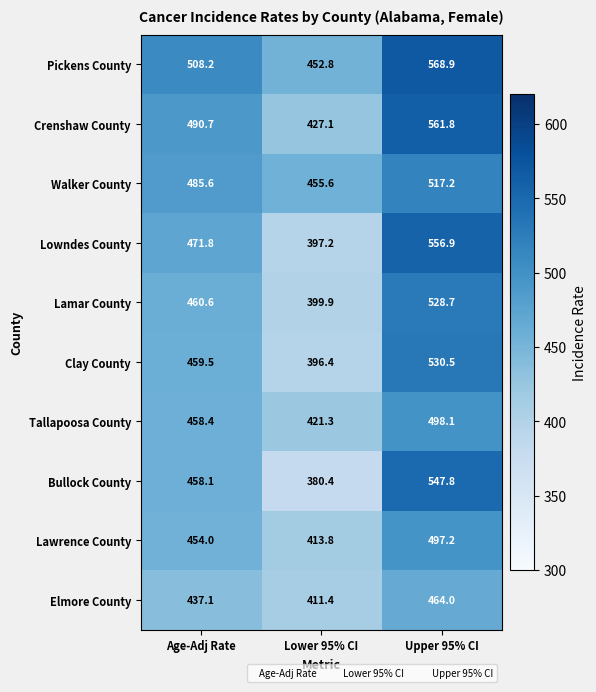

How many distinct data groups are displayed?

10